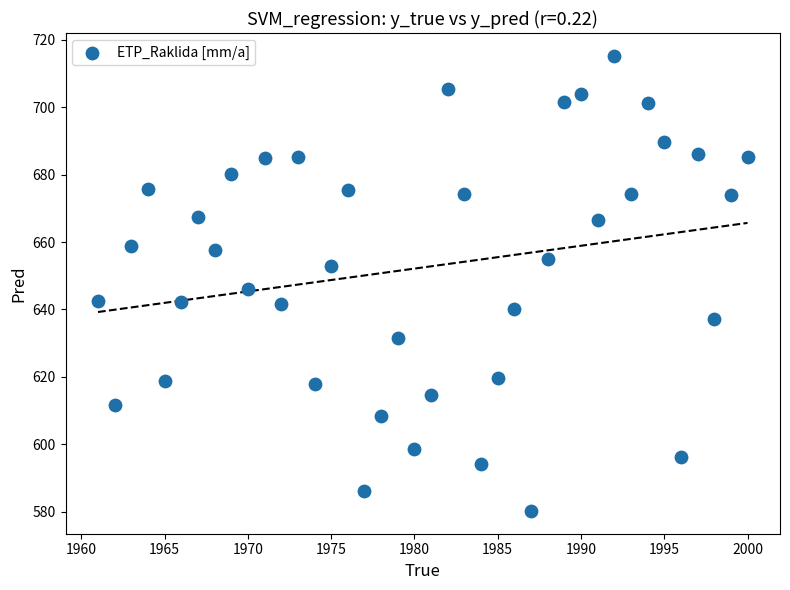

What is the range of Y values (max minus min)?

135.1